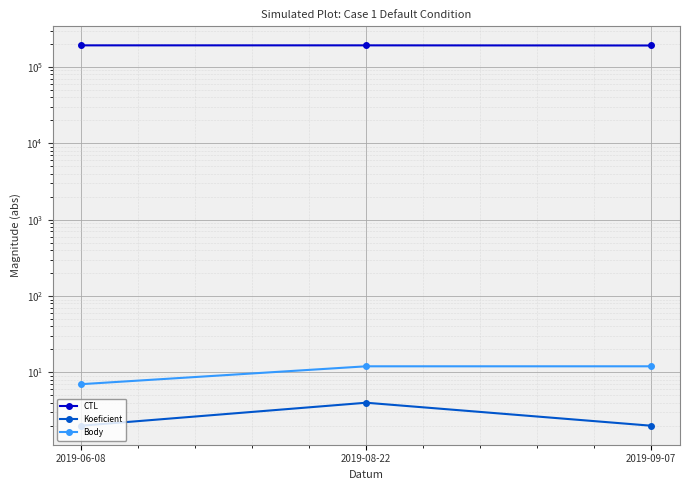

Reading left to right, what are all the values shown in this chart?

CTL: 2019-06-08=192121	2019-08-22=192144	2019-09-07=191326
Koeficient: 2019-06-08=2	2019-08-22=4	2019-09-07=2
Body: 2019-06-08=7	2019-08-22=12	2019-09-07=12